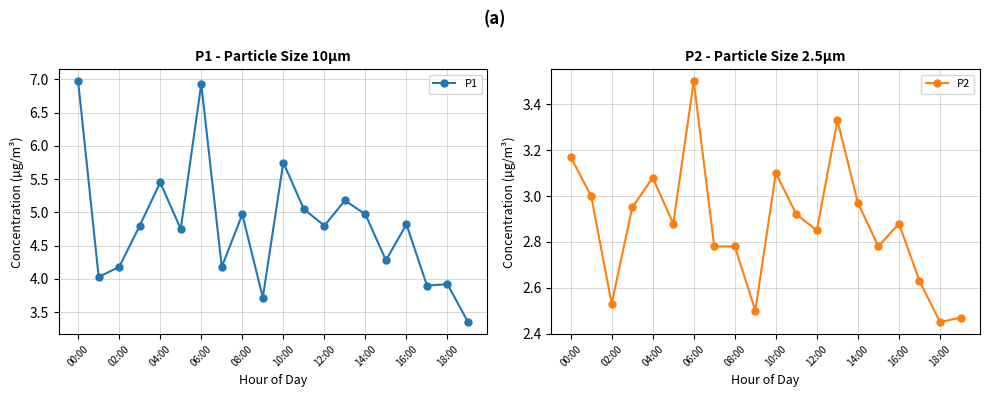

True or false: P1 and P2 cross at least once.

False